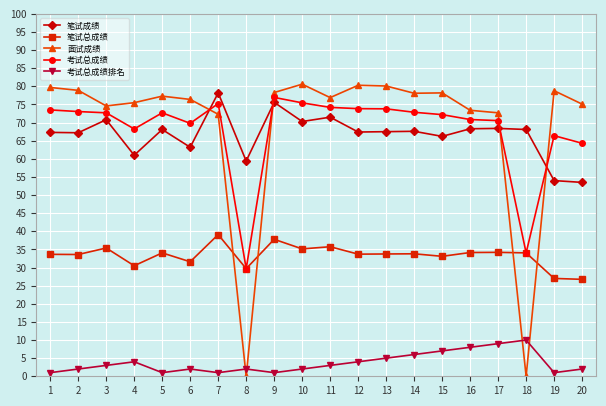

Is it true that 笔试成绩 equals 54.0 at 19?

True